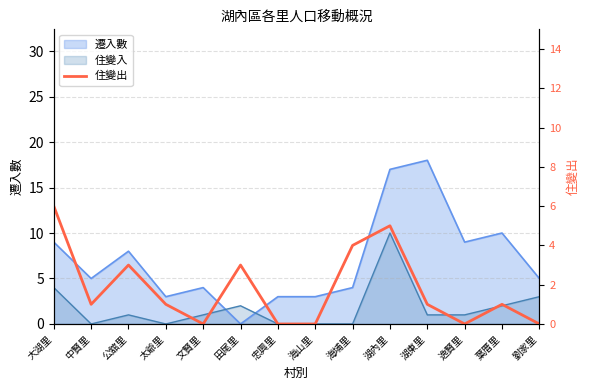

Is it true that the value at 田尾里 is 1?

False